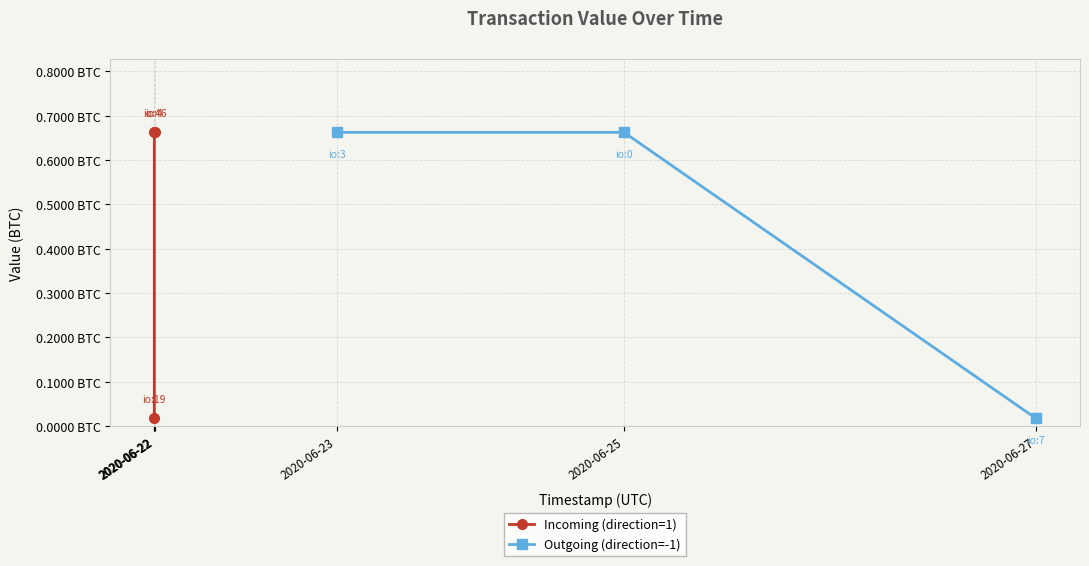

How many lines are shown in the chart?

2